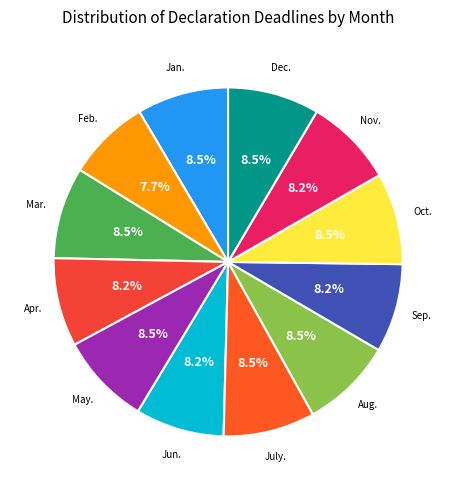

How many segments does this pie chart have?

12